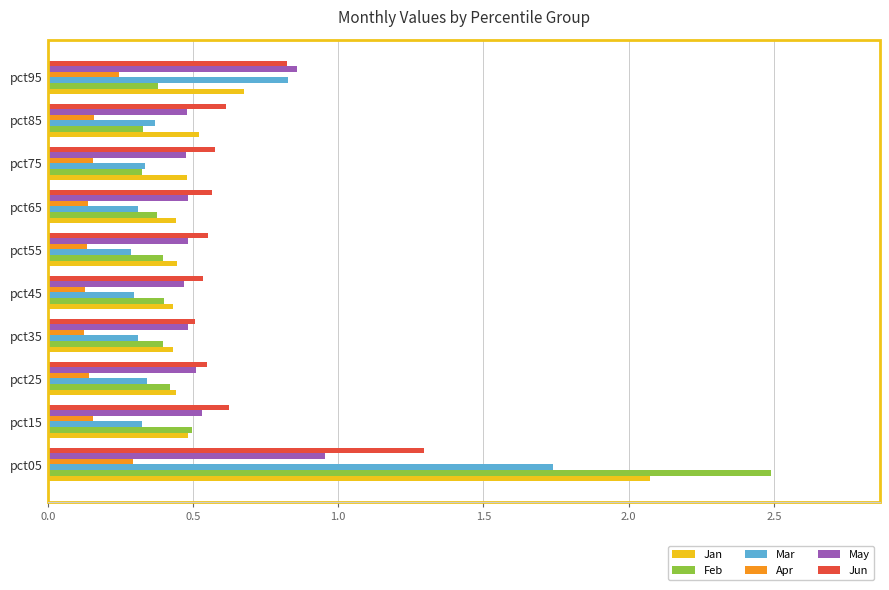

What is the sum of all May values?

5.7